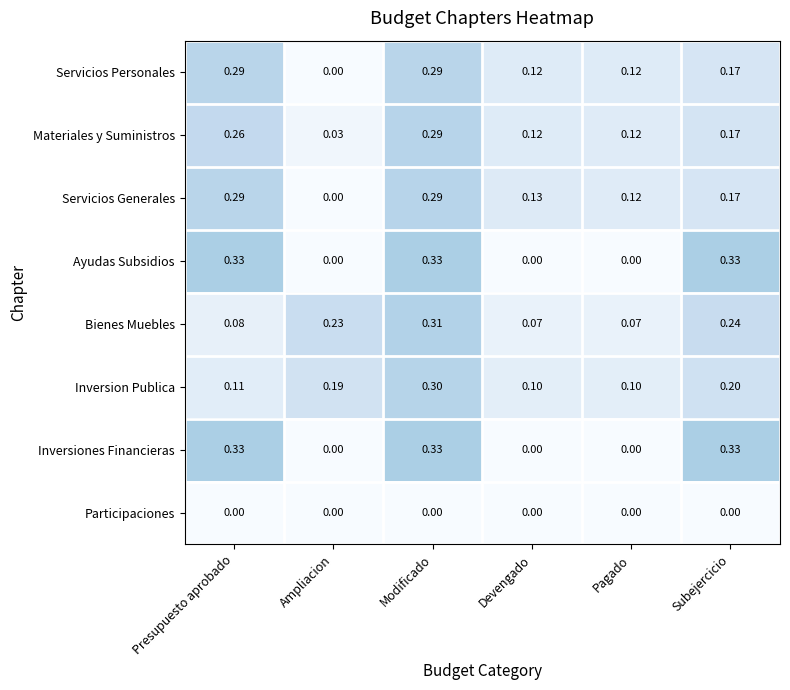

Is the value of Servicios Personales at Pagado greater than the value of Inversiones Financieras at Pagado?

Yes